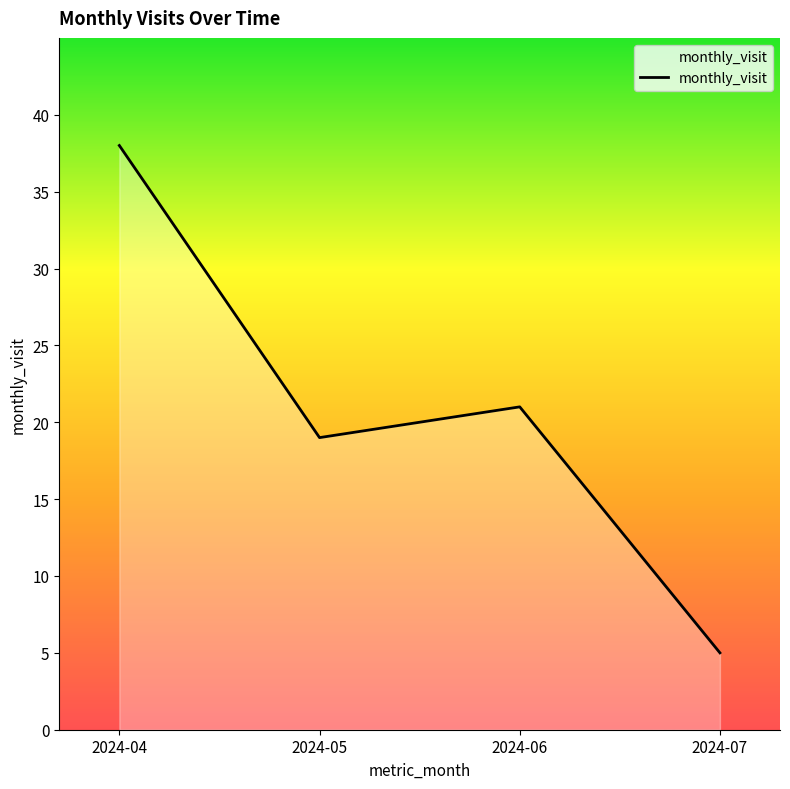

Reading right to left, transcribe all the data shown in this chart.

5	21	19	38